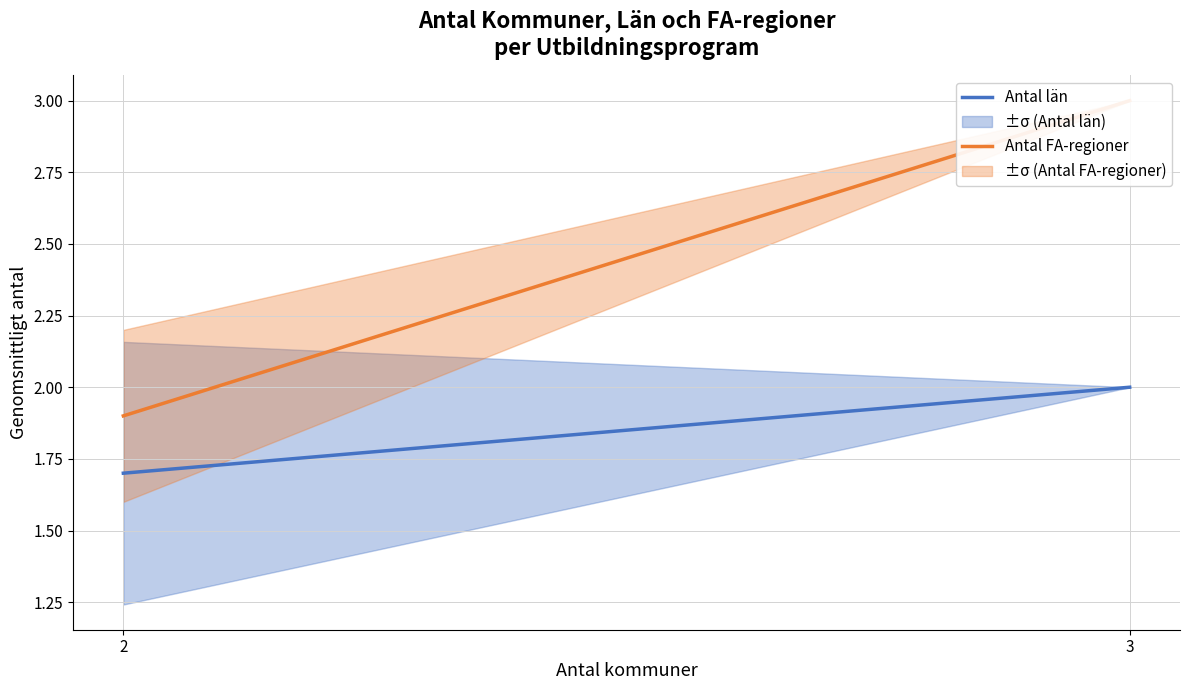

What is the smallest value displayed?

1.7